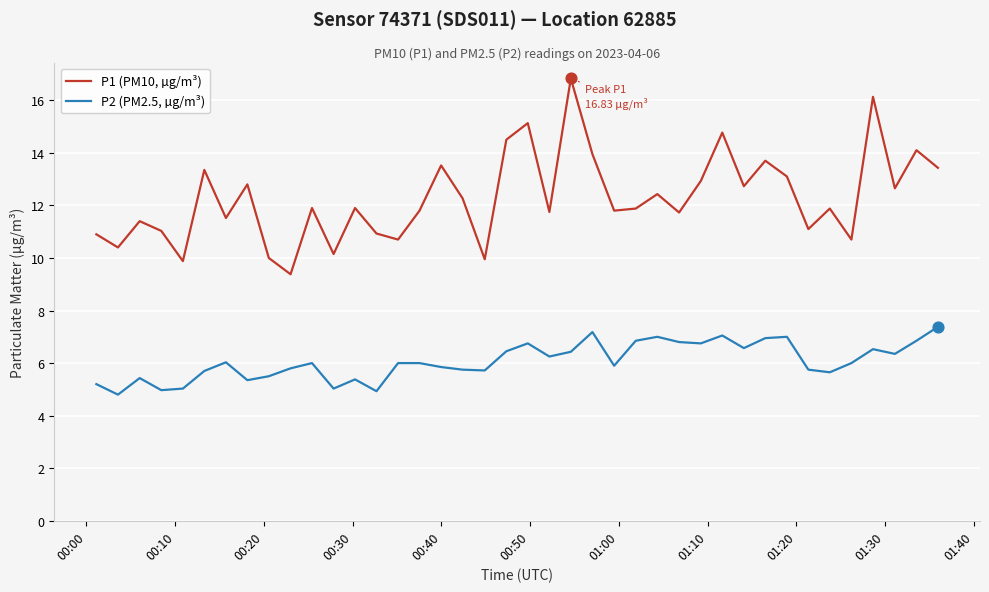

Which series has the largest total across all categories?

P1 (PM10, µg/m³)